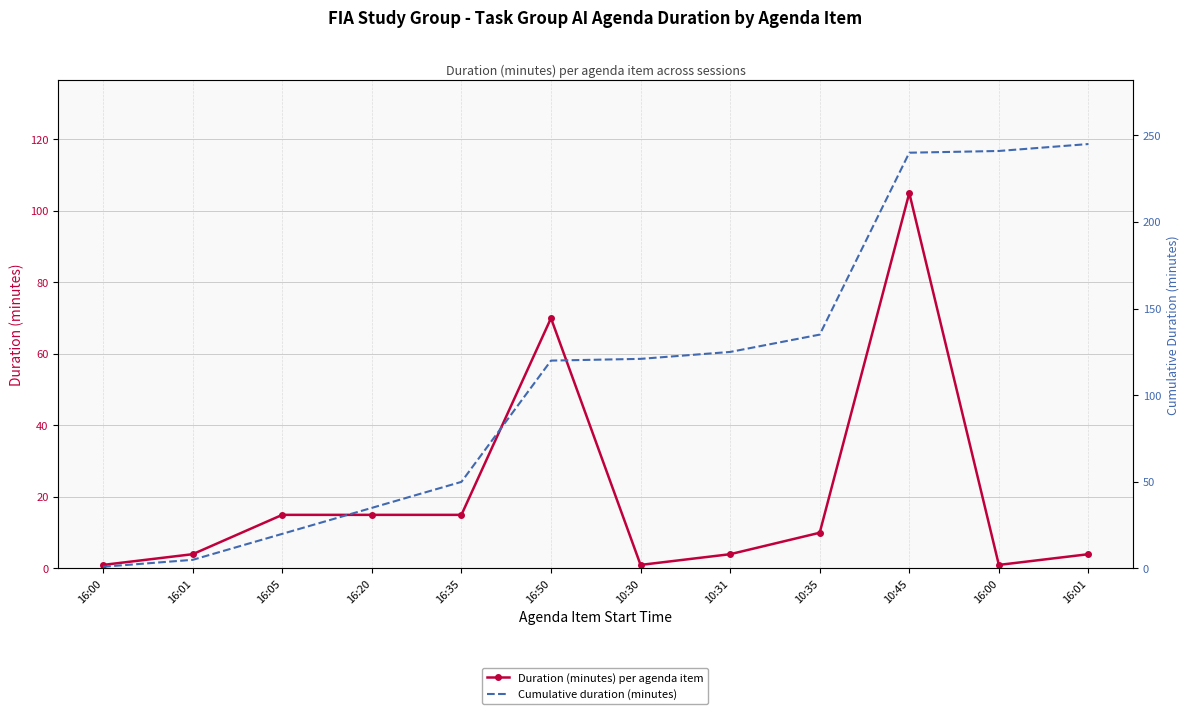

What is the label of the 8th point from the left?

10:31